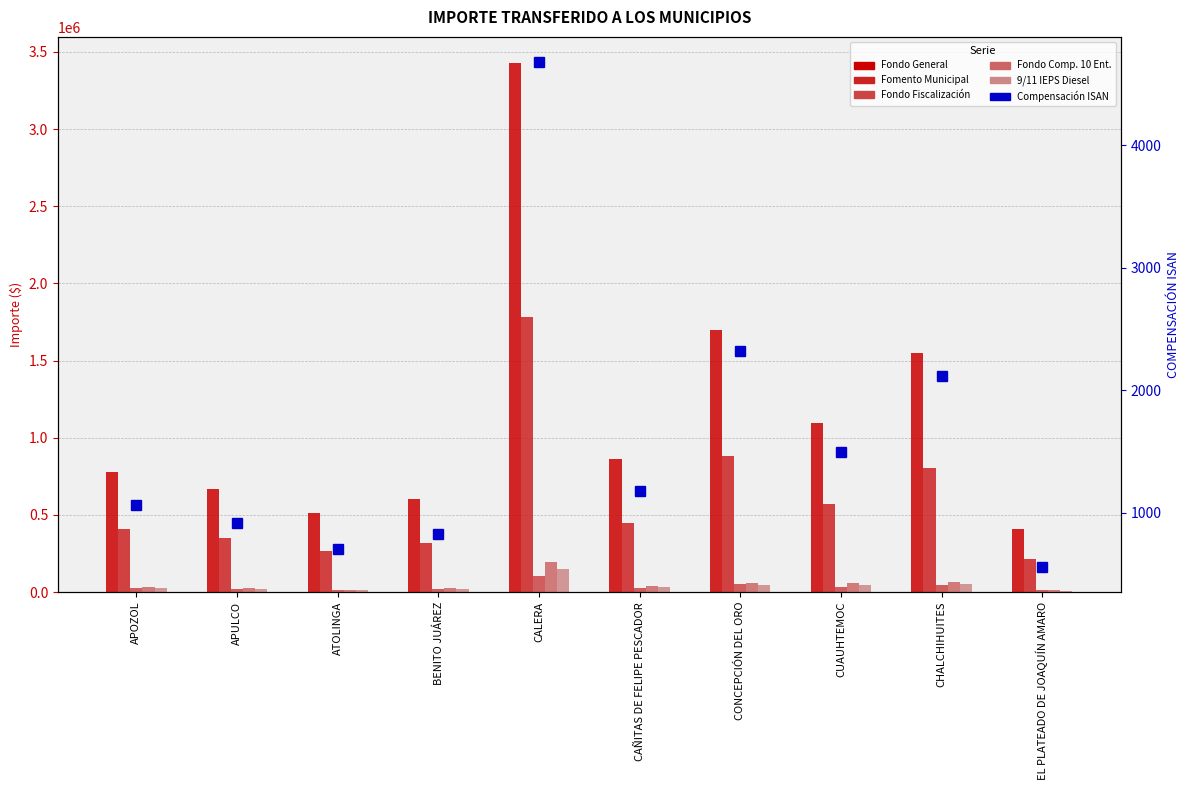

Which has a higher value, APOZOL or CALERA?

CALERA